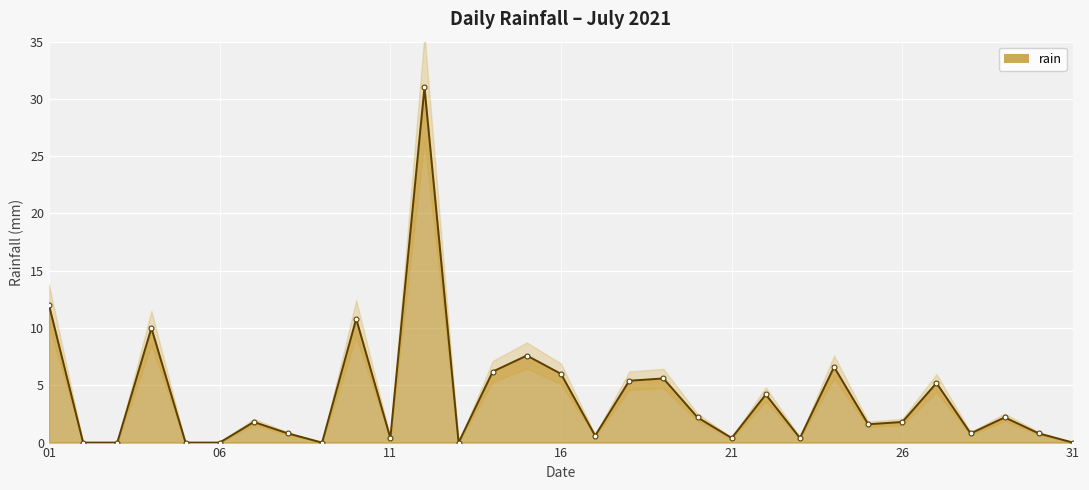

What is the average value?

4.0